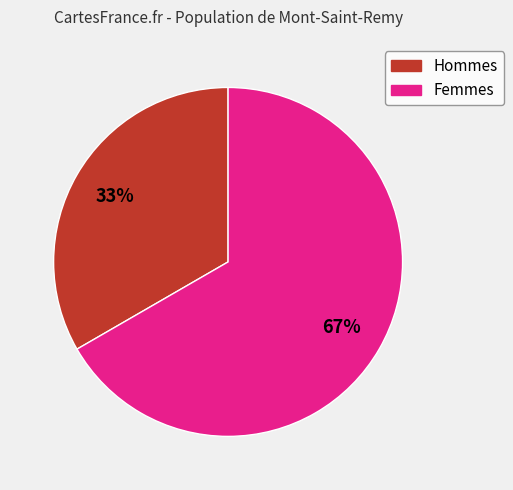

Is there a majority slice in this chart?

Yes